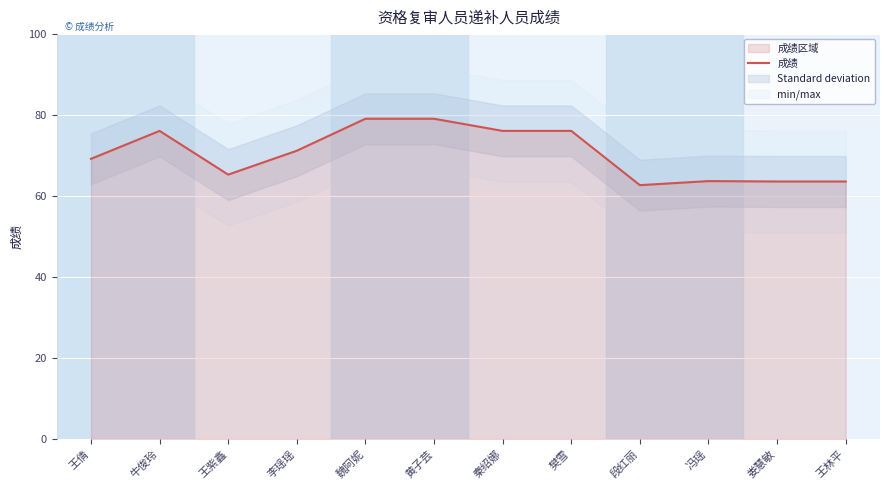

At which label does the data first exceed 71?

牛俊玲